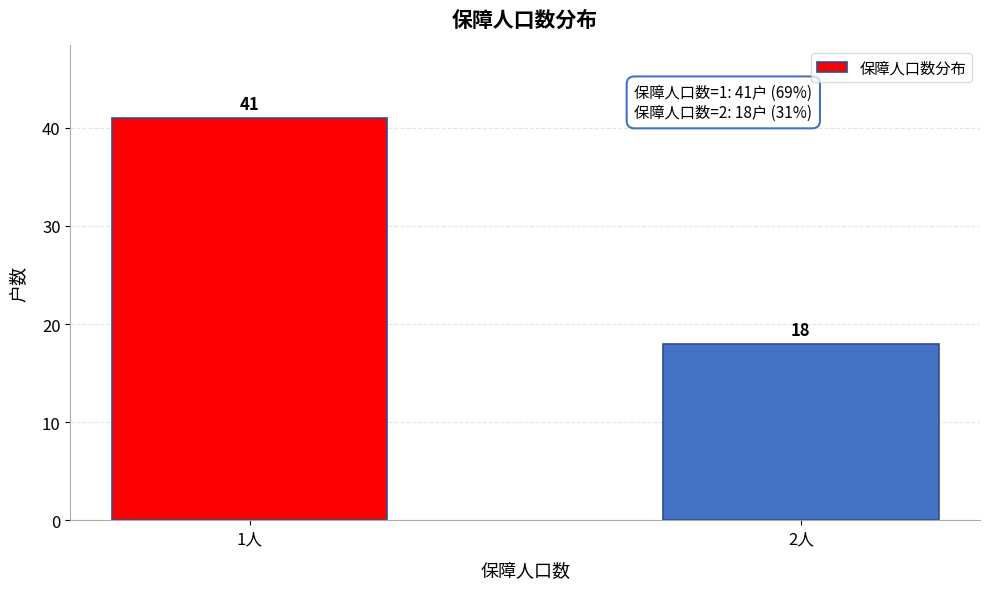

Reading left to right, list all the values displayed in this chart.

1人=41	2人=18